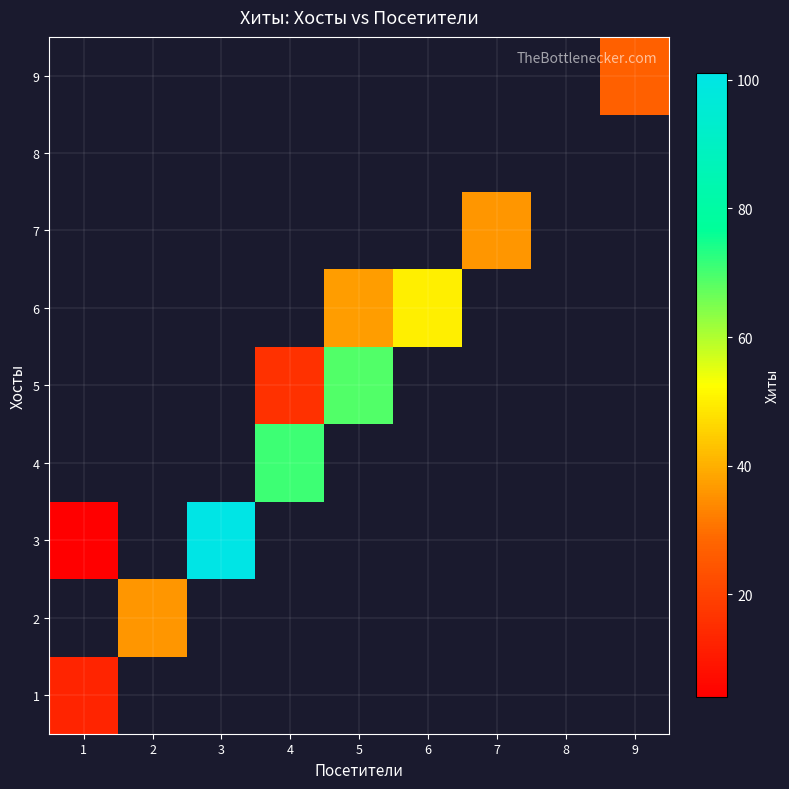

Which label corresponds to the largest value in the chart?

3